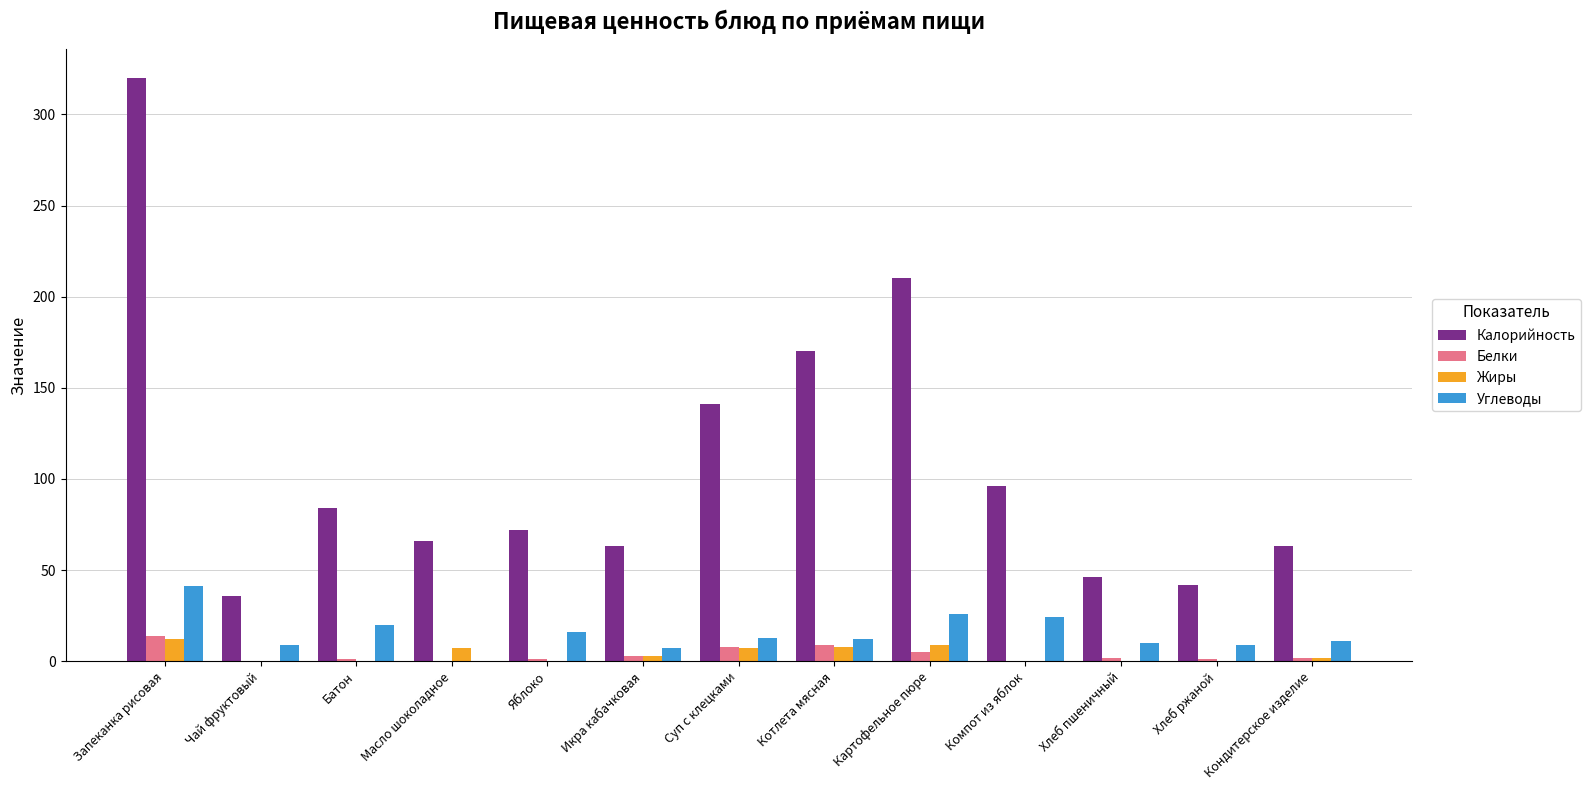

Which label corresponds to the largest value in the chart?

Запеканка рисовая